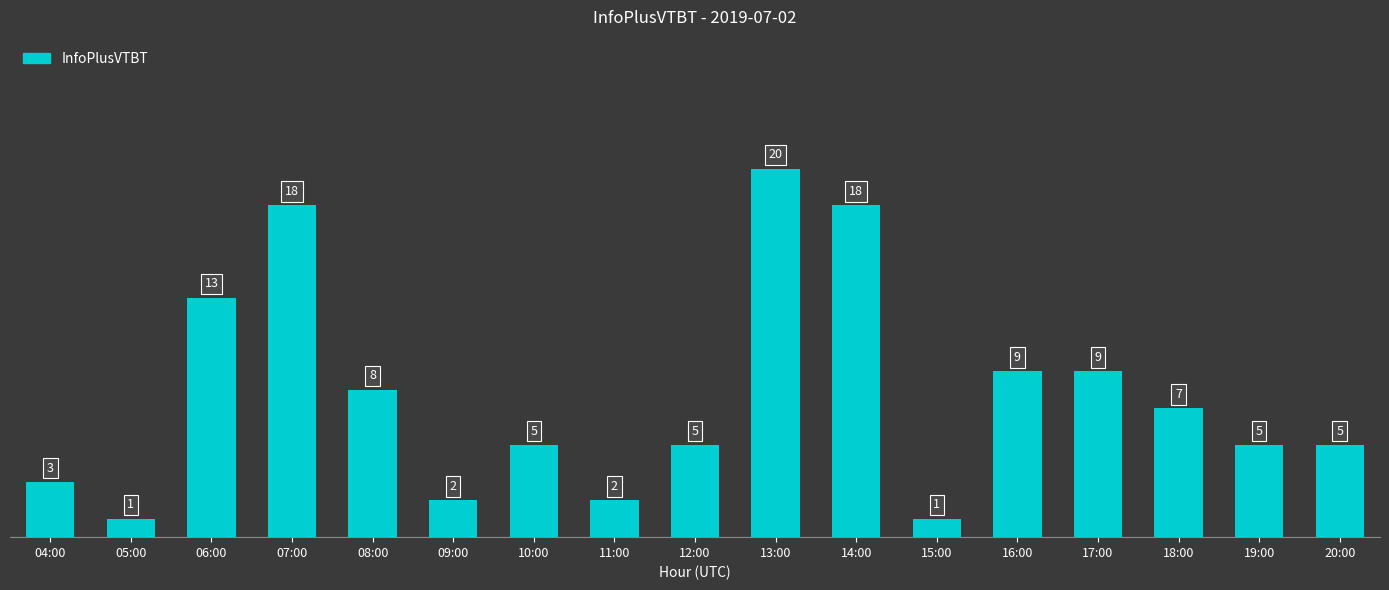

How many series are shown in this chart?

1